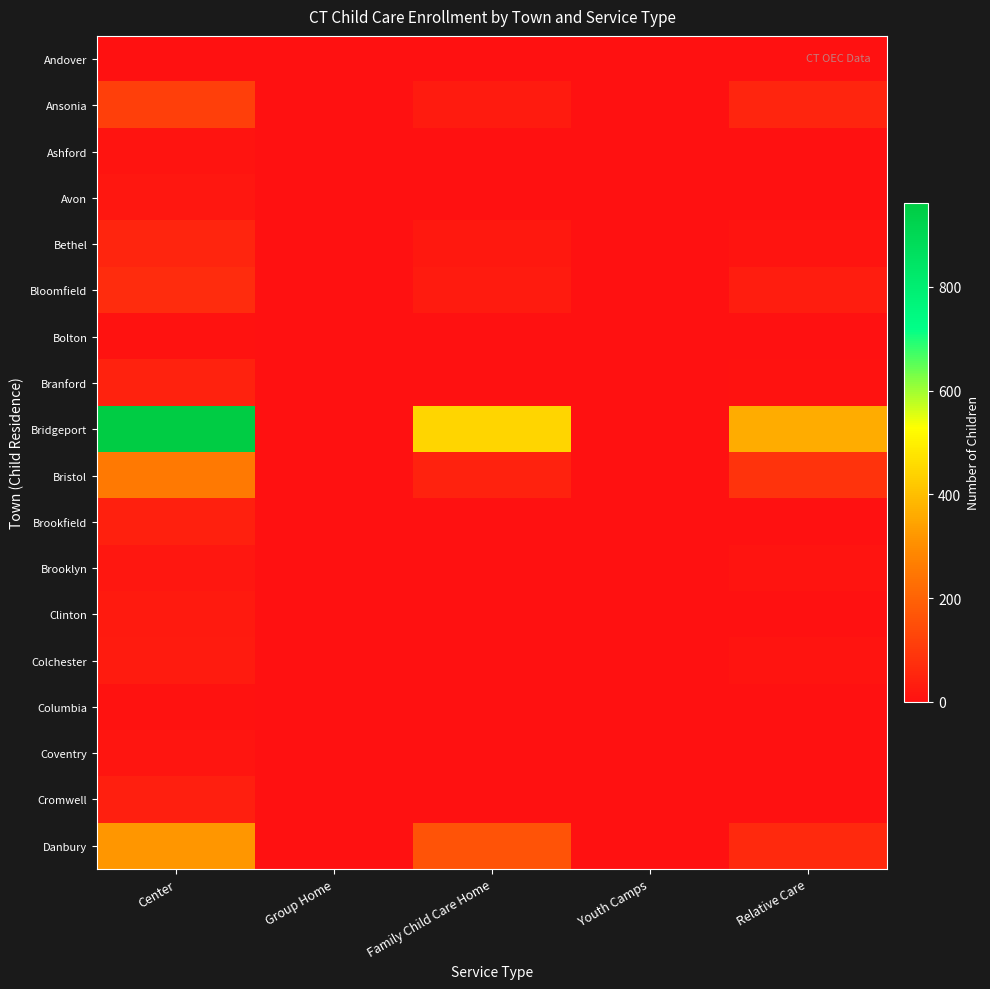

At which category is the sum across all series the highest?

Center